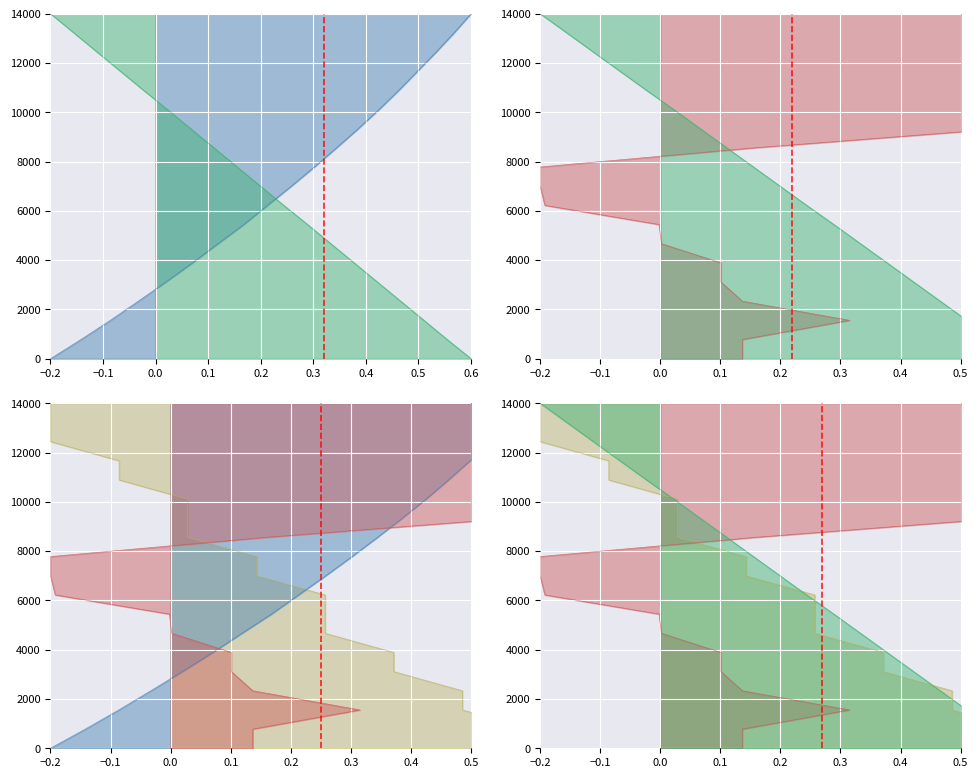

What is the sum of all ELEVATION values?

133000.0